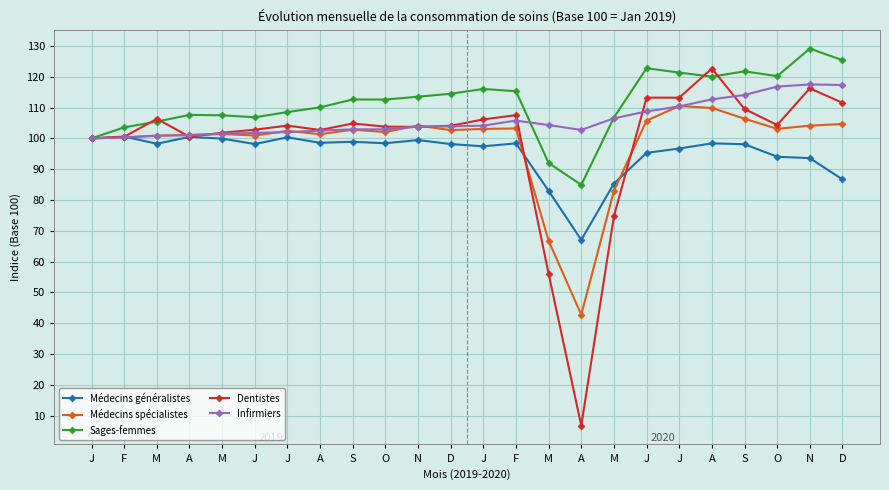

True or false: Dentistes has a value of 104.2 at J.

True